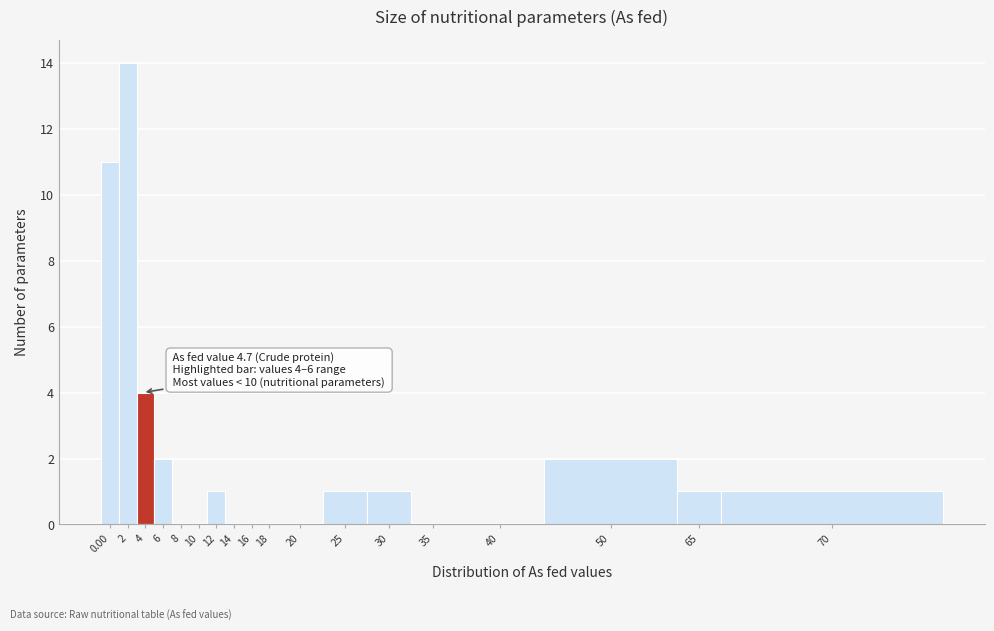

Reading left to right, transcribe all the data shown in this chart.

0.00=11	2=14	4=4	6=2	8=0	10=0	12=1	14=0	16=0	18=0	20=0	25=1	30=1	35=0	40=0	50=2	65=1	70=1